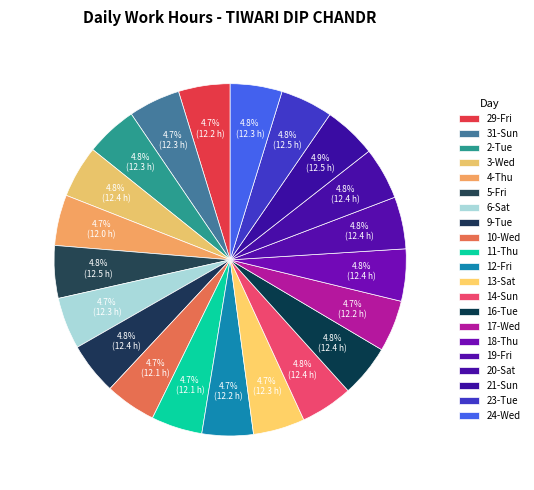

What is the change in value from 12-Fri to 18-Thu?

+0.2